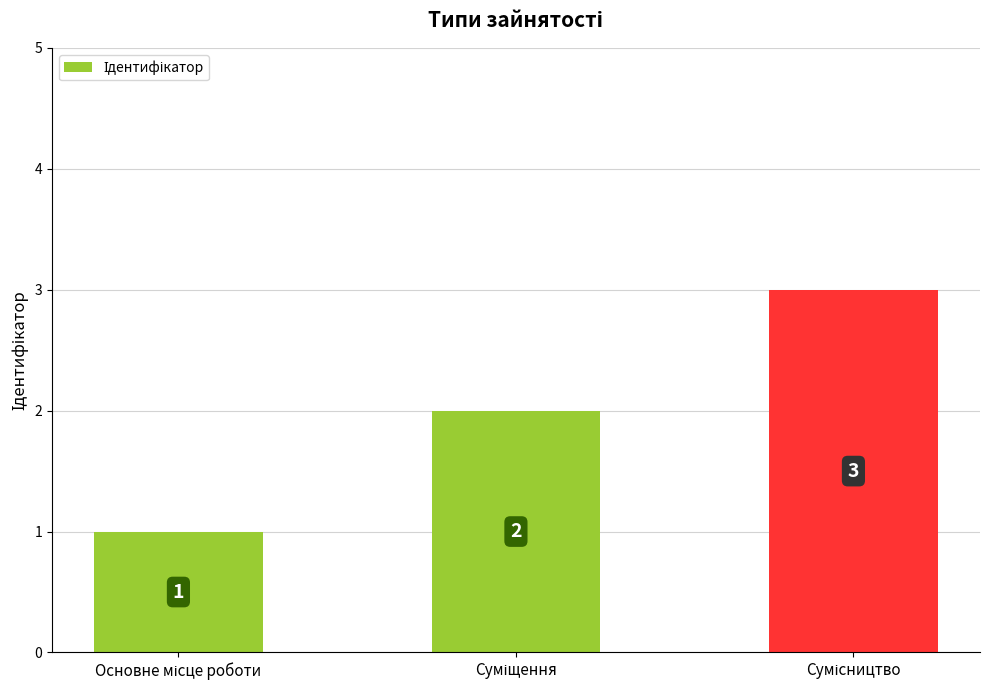

What is the value of the 3rd bar from the left?

3